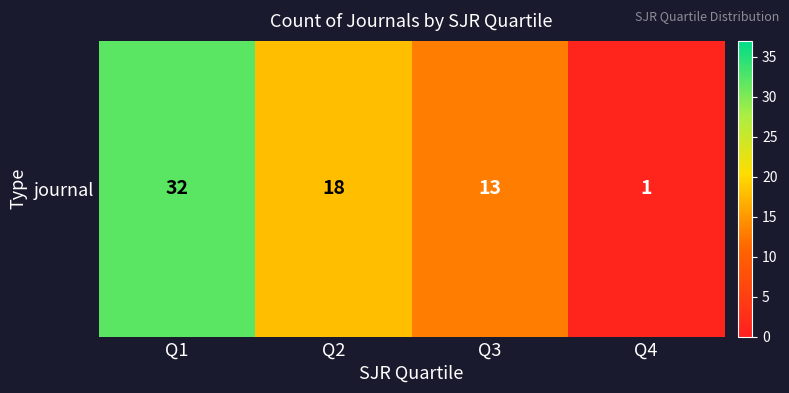

Which has a higher value, Q1 or Q3?

Q1